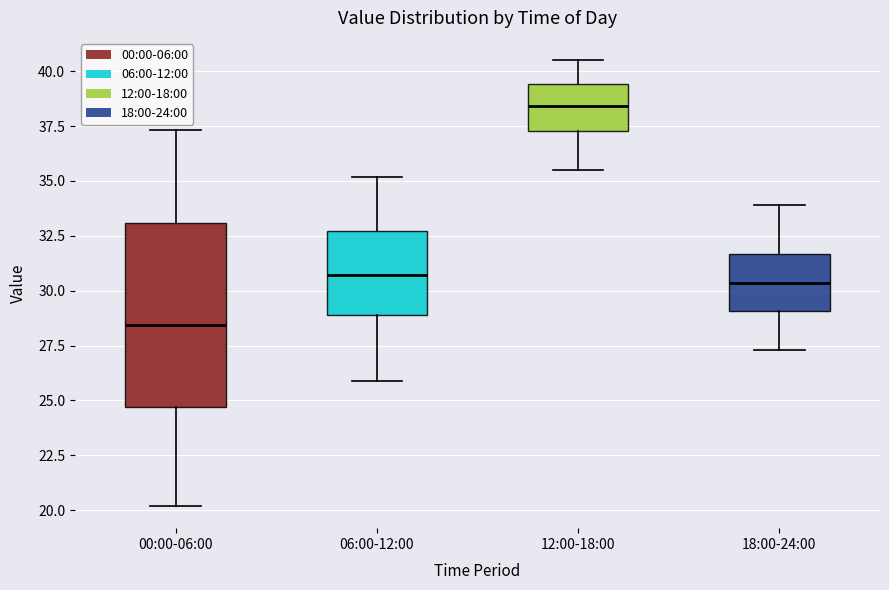

Comparing the boxes themselves (not the whiskers), which one is the tallest?

00:00-06:00